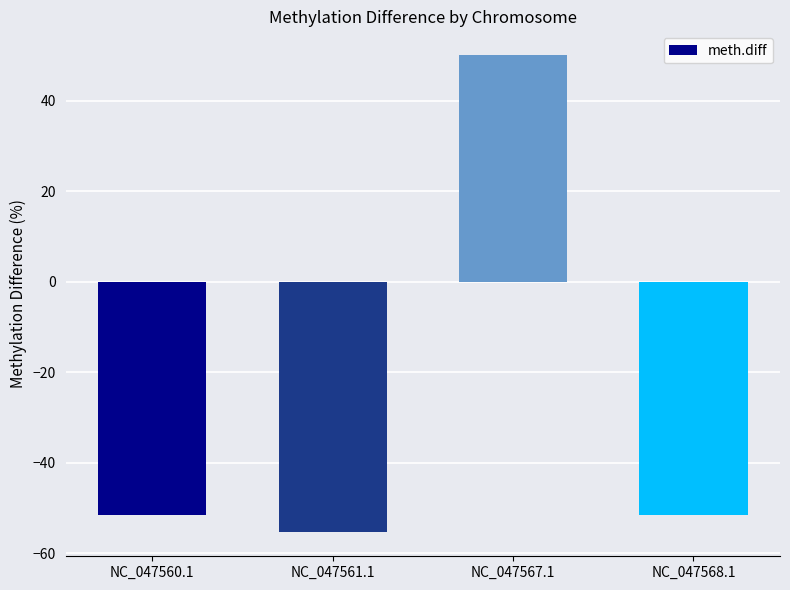

Read the value at NC_047567.1.

50.1